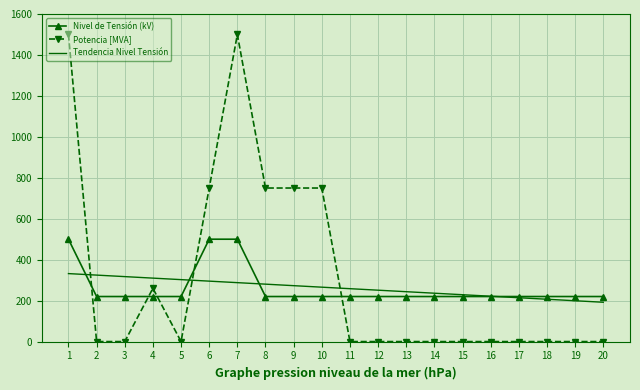

What is the total value across all series at 1?

2332.0